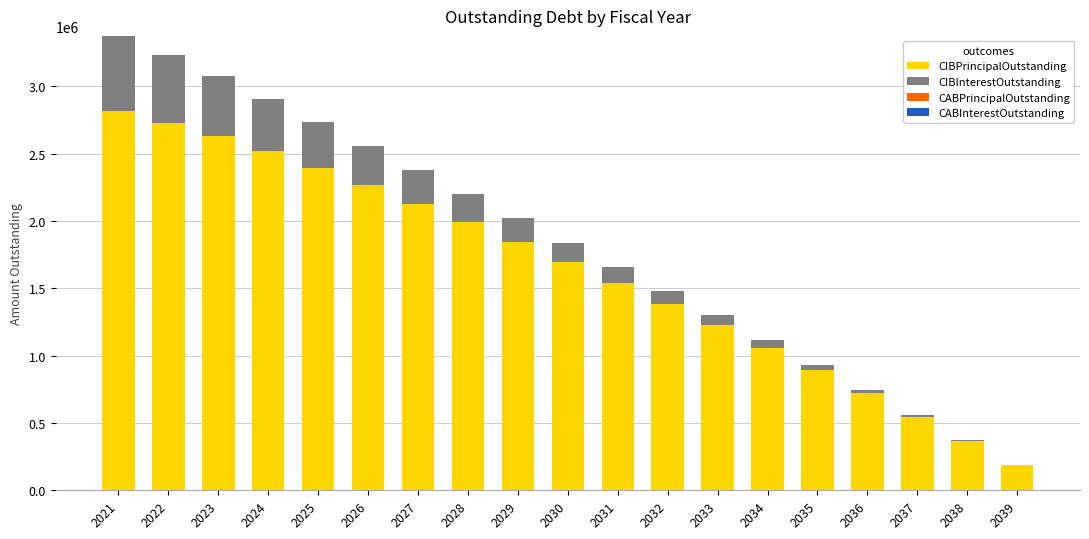

At which category is the sum across all series the highest?

2021